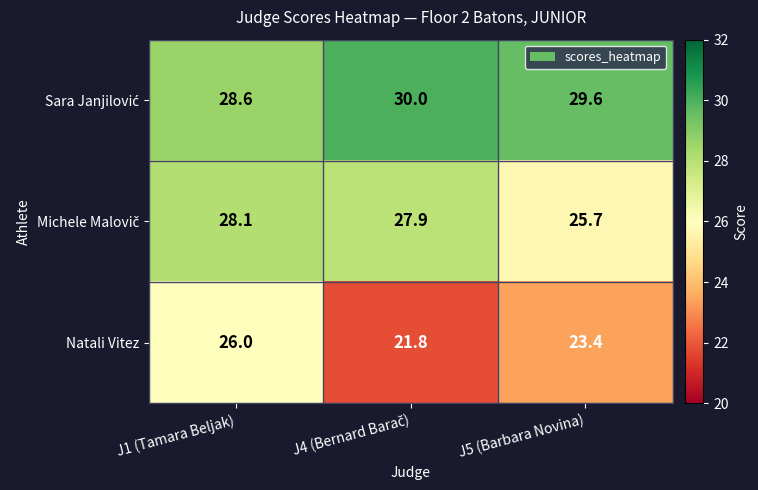

What is the greatest value displayed?

30.0